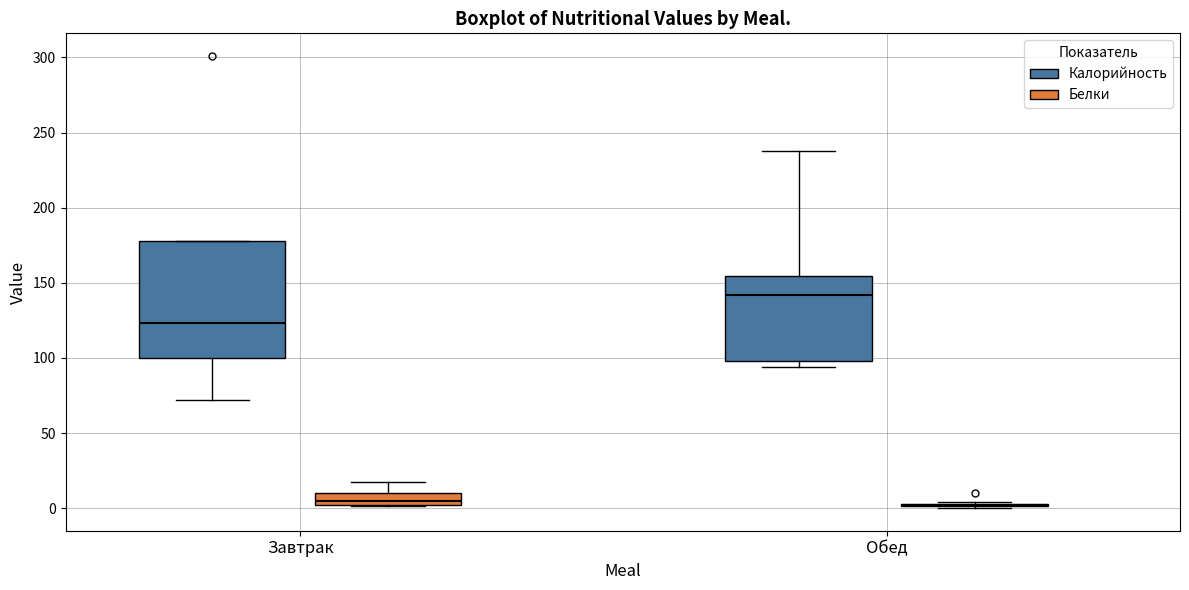

Where is the lower edge of the box for Завтрак (Калорийность) on the y-axis? The values are not printed on the chart, so give them approximately, as read against the axis.

100